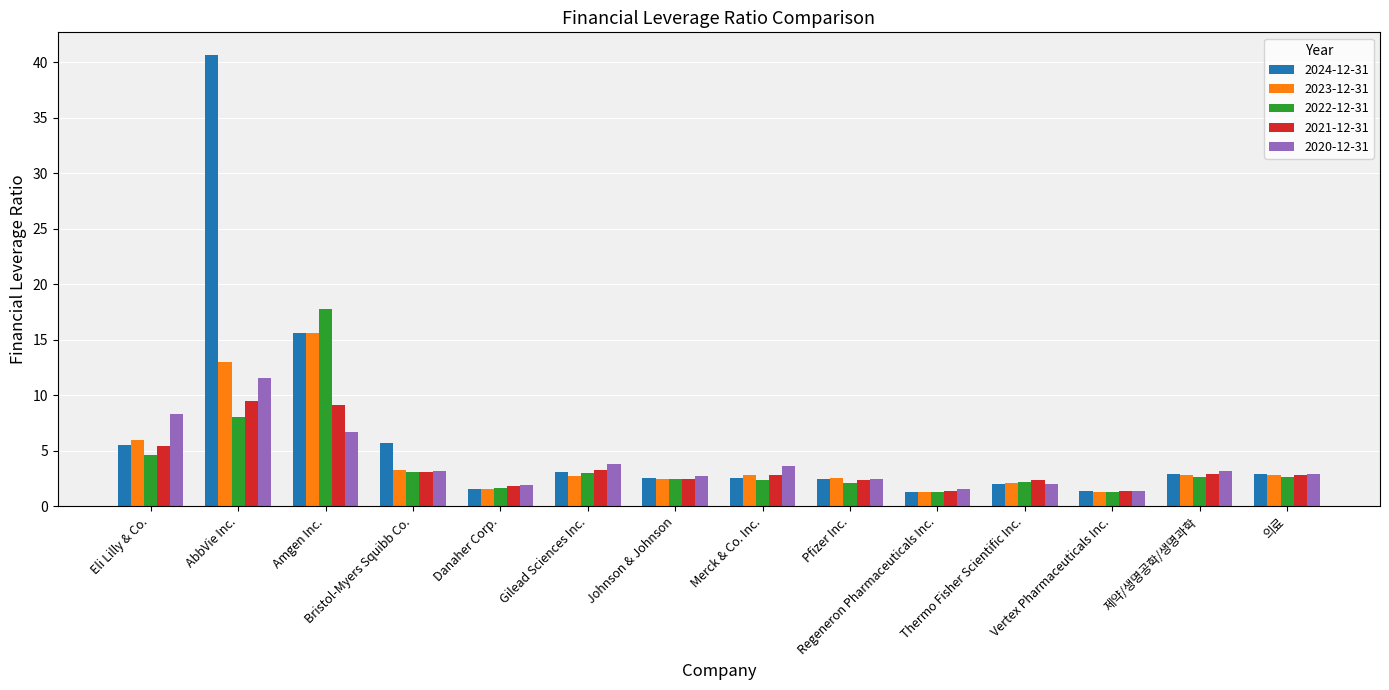

Count the number of data series in this chart.

5